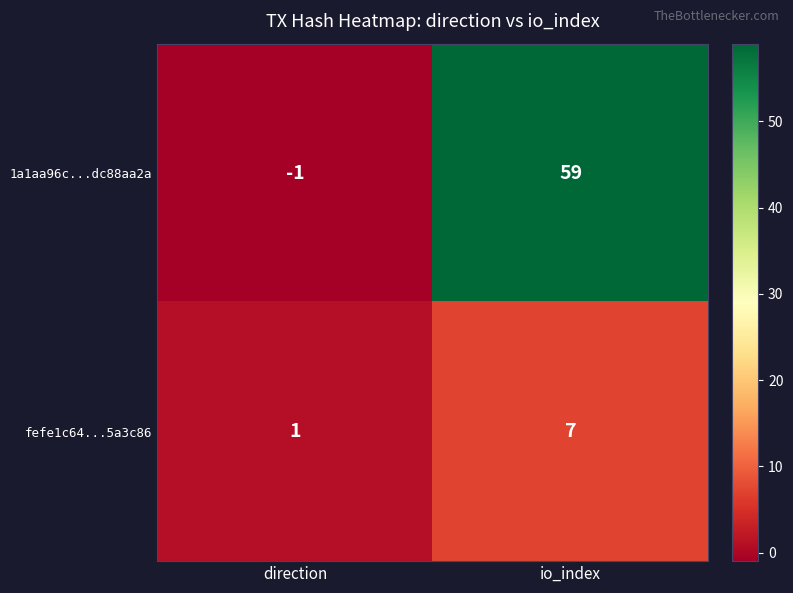

Rank the series by their maximum value, from lowest to highest.

fefe1c64...5a3c86, 1a1aa96c...dc88aa2a